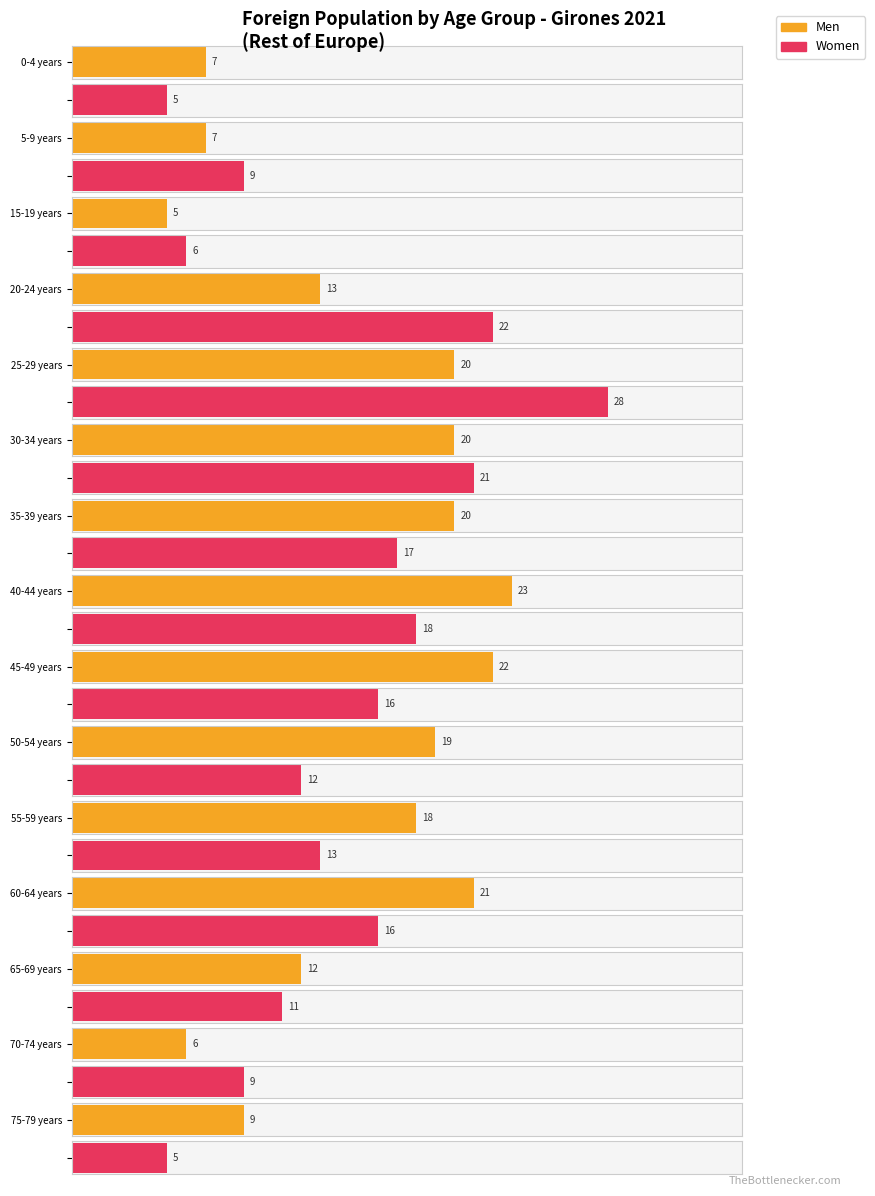

List the series in order of their peak value, highest first.

Women, Men